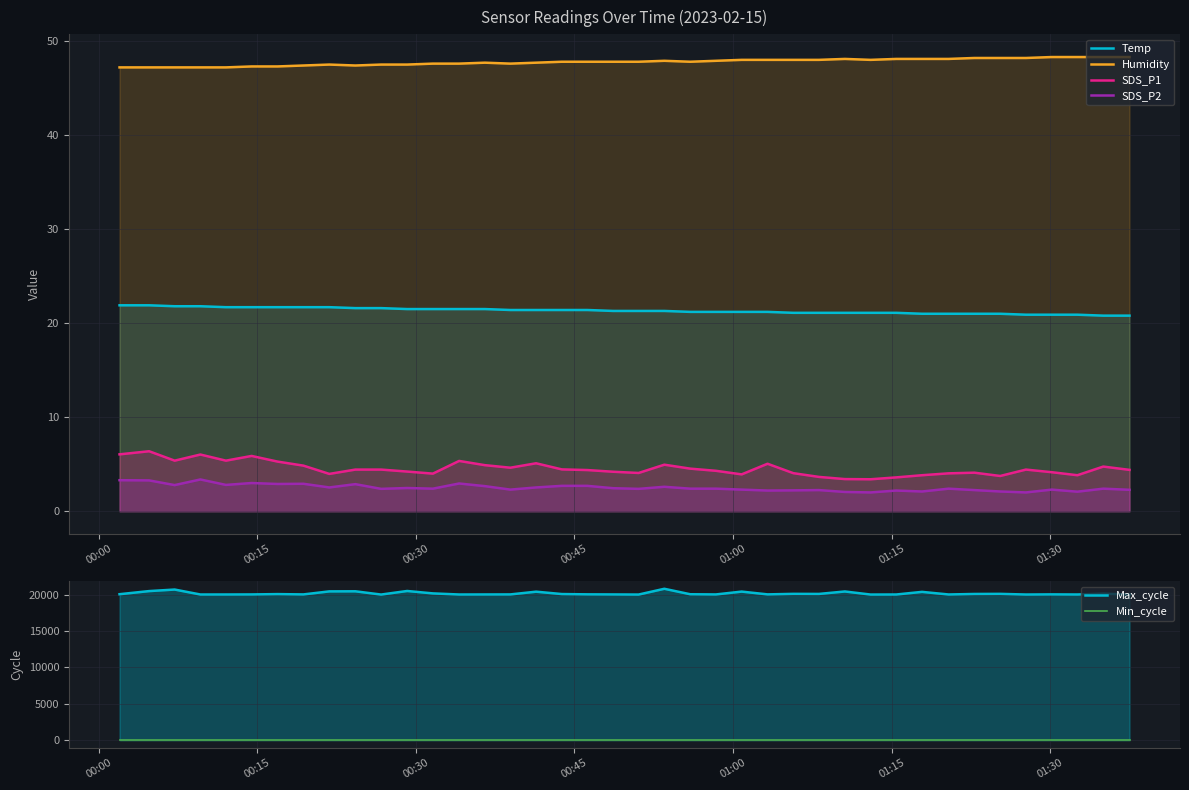

True or false: Max_cycle and Temp cross at least once.

False